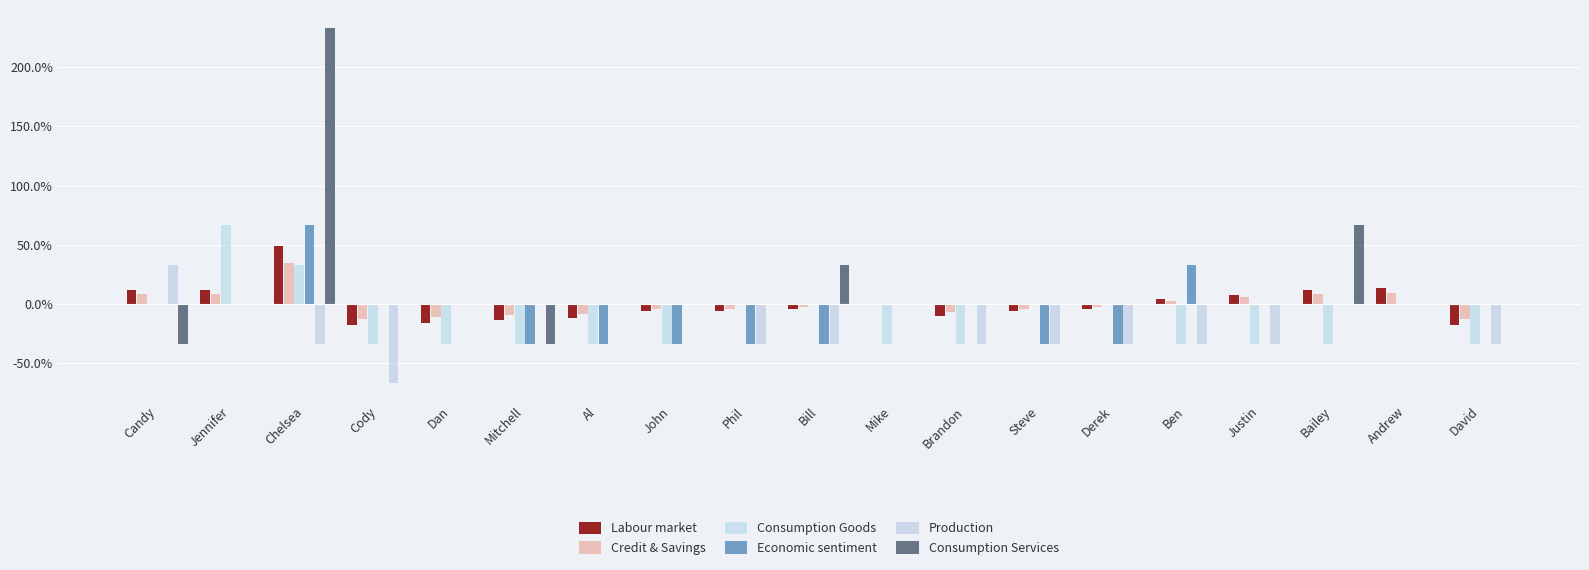

How many positive values does the Consumption Goods series have?

2